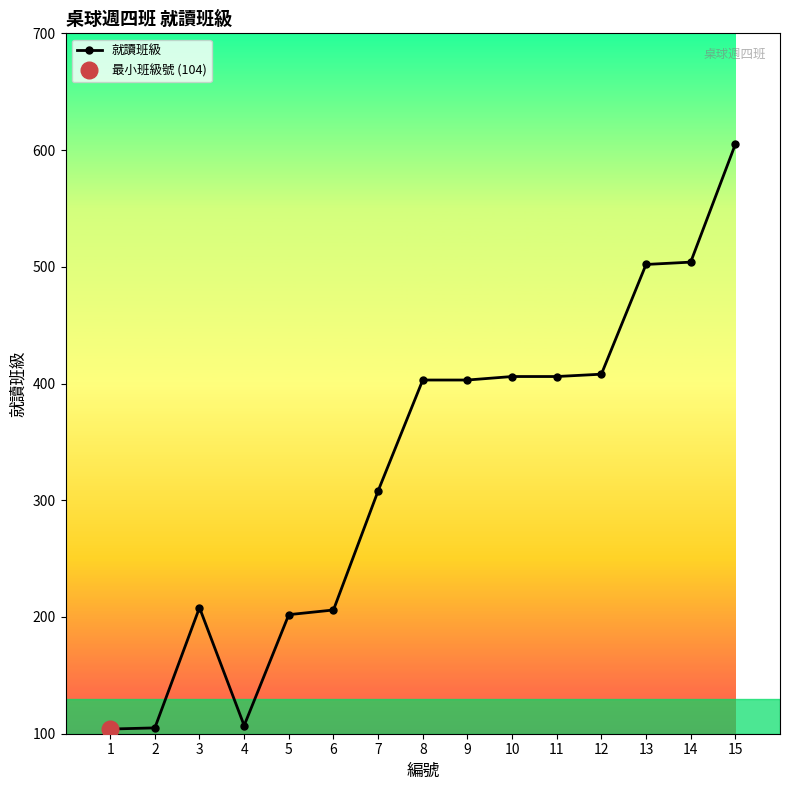

Where is the first local minimum?

4